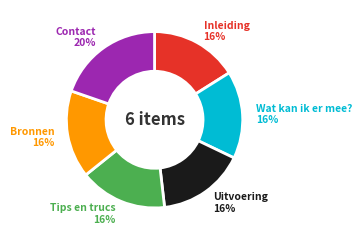

Is there any slice that represents more than half of the pie?

No